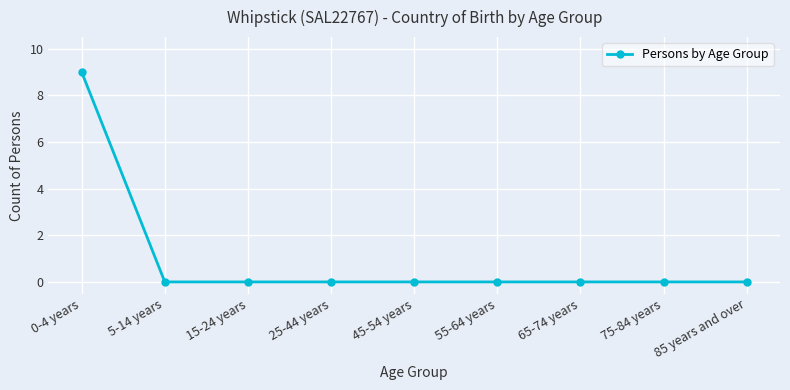

How many distinct data groups are displayed?

1